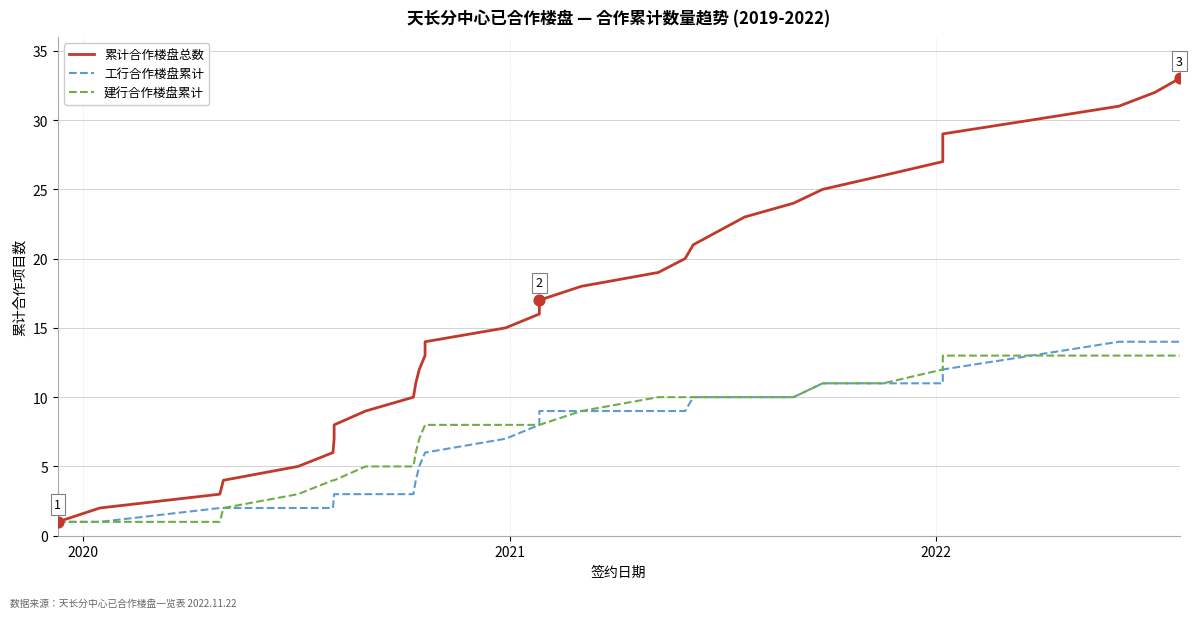

Is the value of 建行合作楼盘累计 at 21 greater than the value of 累计合作楼盘总数 at 4?

Yes